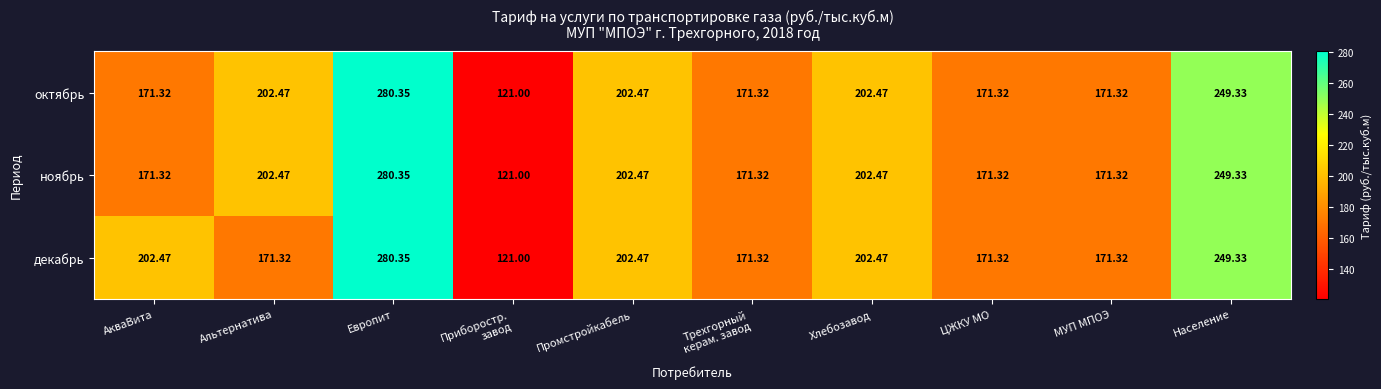

At which category is the sum across all series the highest?

Европит